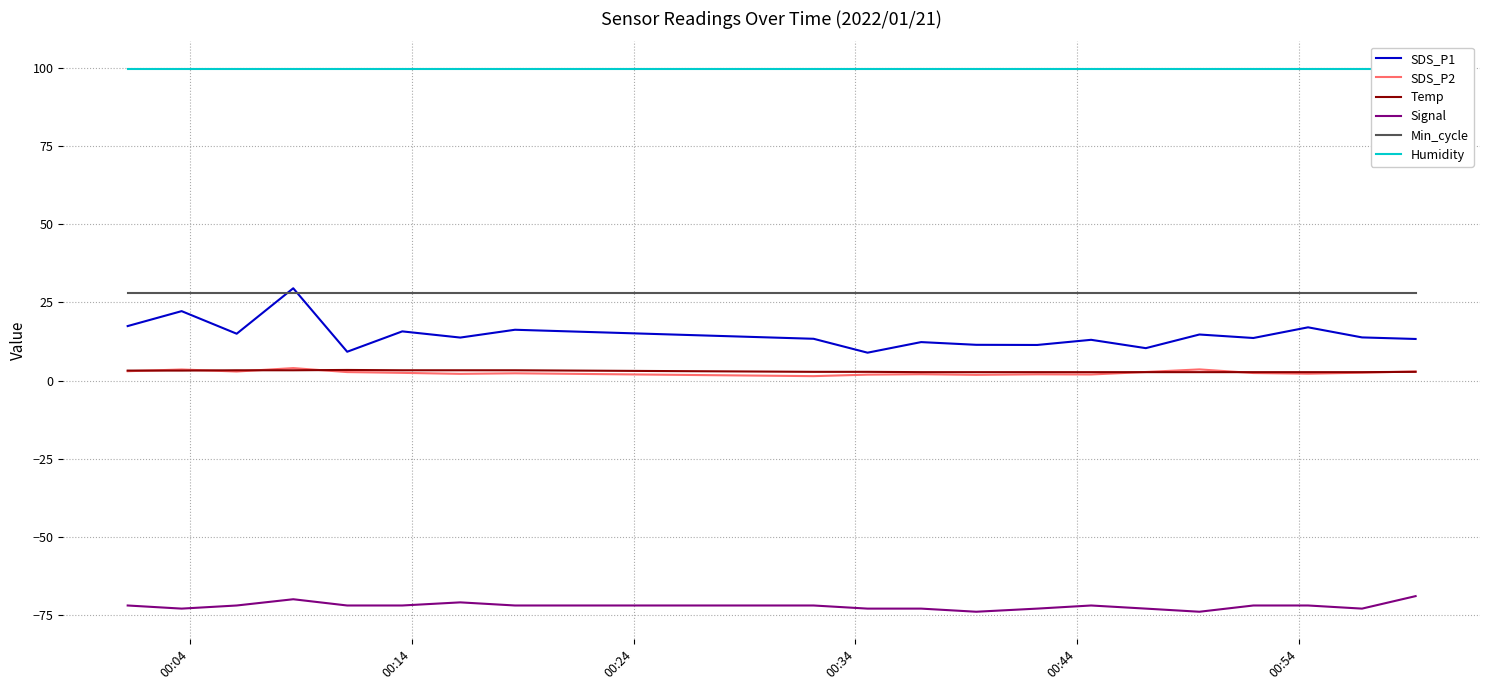

True or false: Temp and SDS_P1 cross at least once.

False